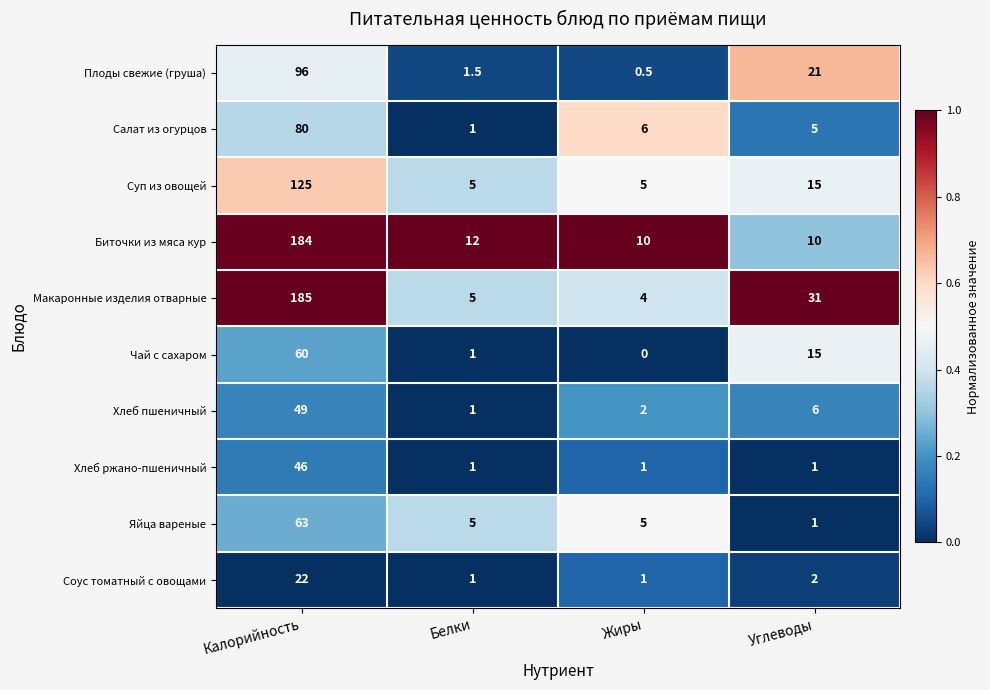

Which series has the largest total across all categories?

Макаронные изделия отварные